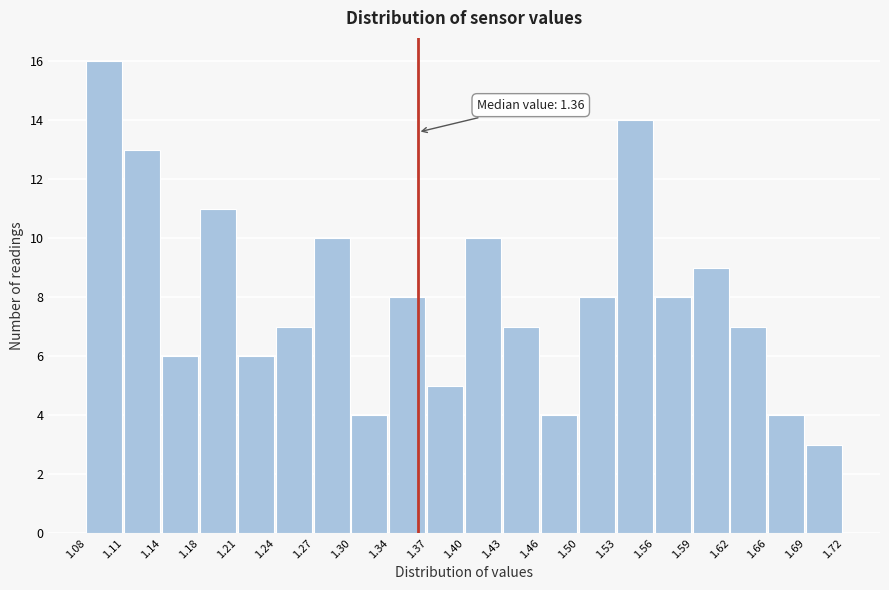

Which range on the x-axis has the tallest bar?

1.08 to 1.11